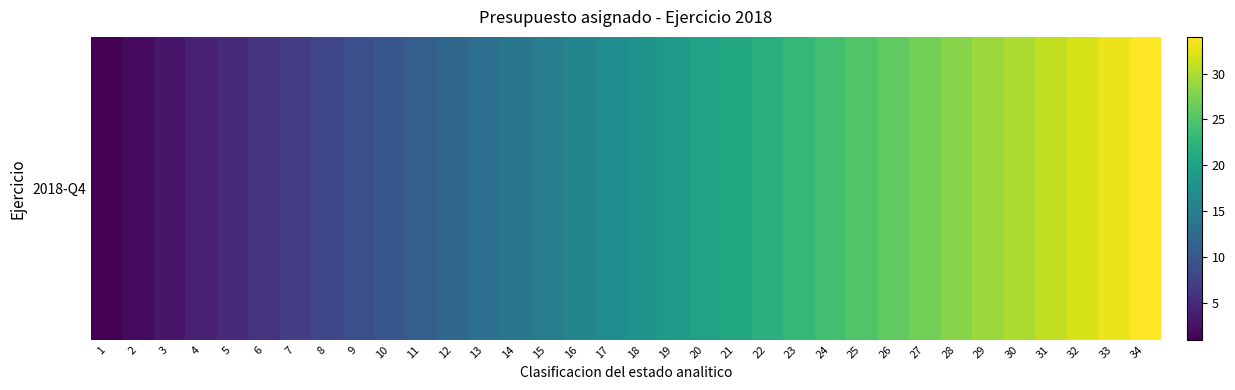

At which label is the value closest to 17?

17